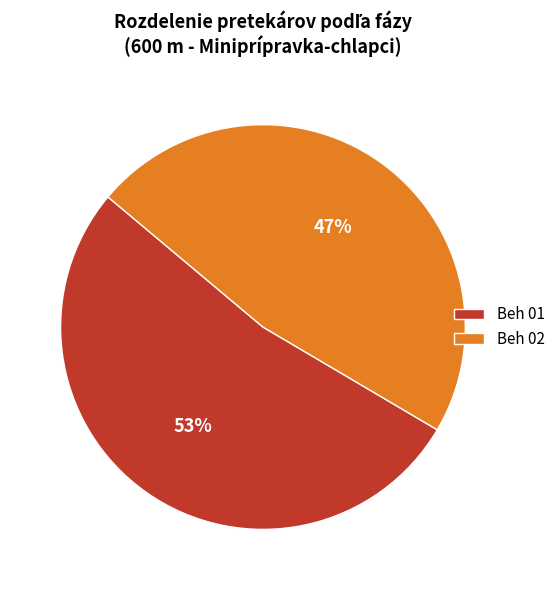

Count the number of slices in the pie.

2